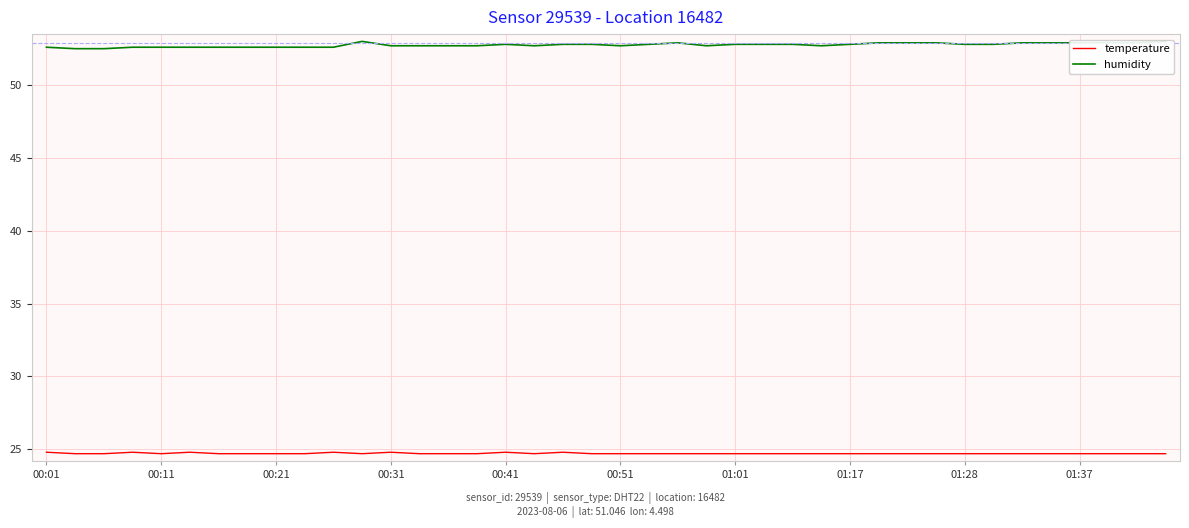

How many categories are shown in the chart?

40